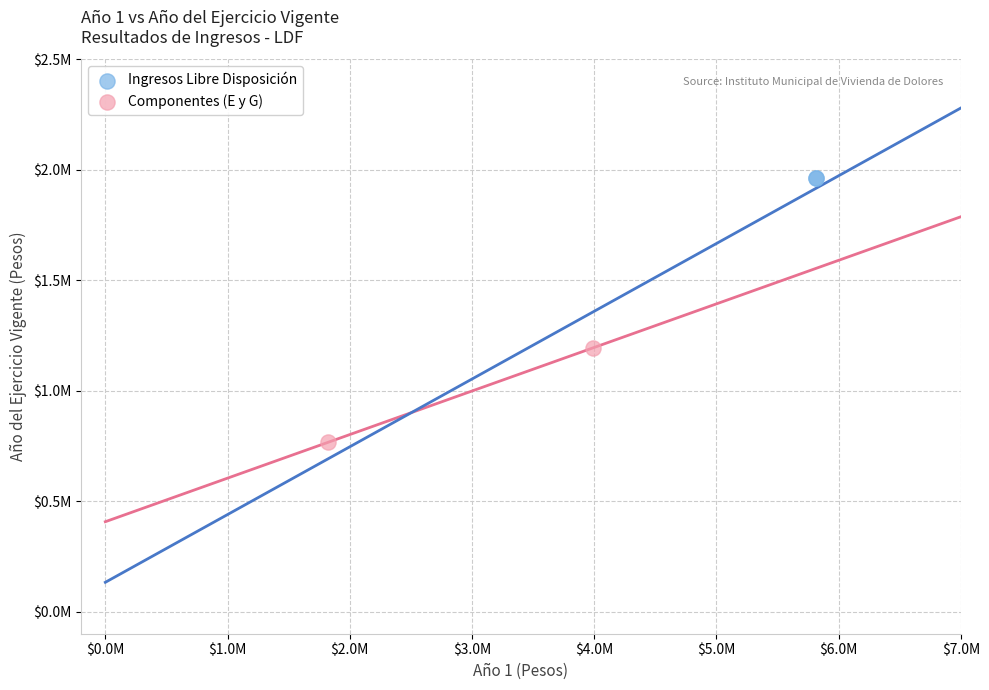

What are all the series names shown in the legend?

Ingresos Libre Disposición, Componentes (E y G)